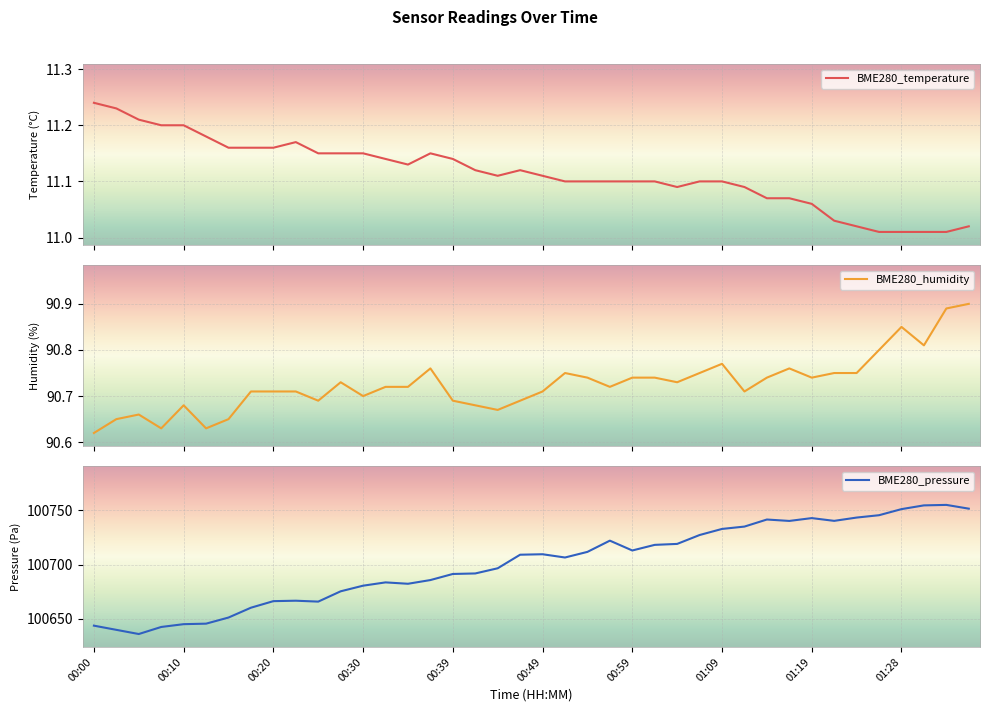

What is the difference between the maximum and minimum values in the BME280_pressure series?

119.0